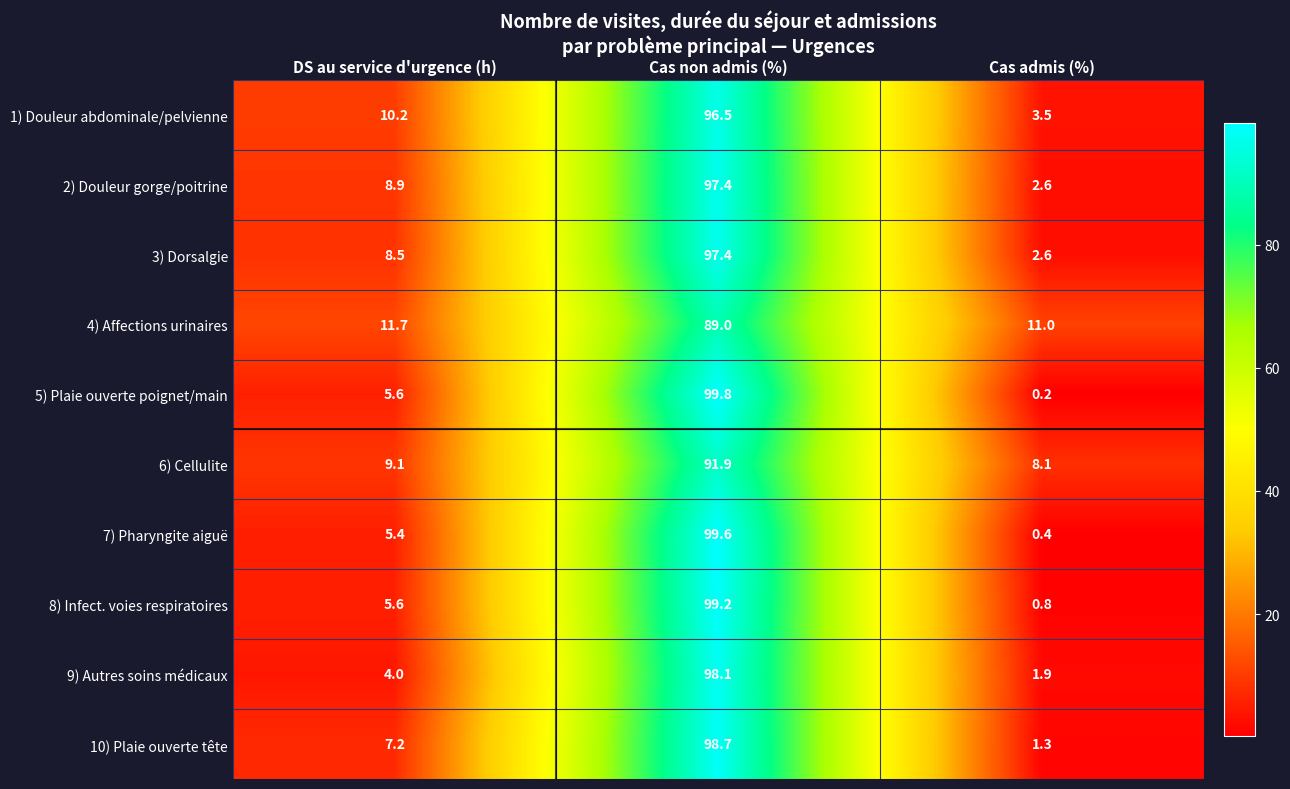

At how many categories does at least one series exceed 14?

1